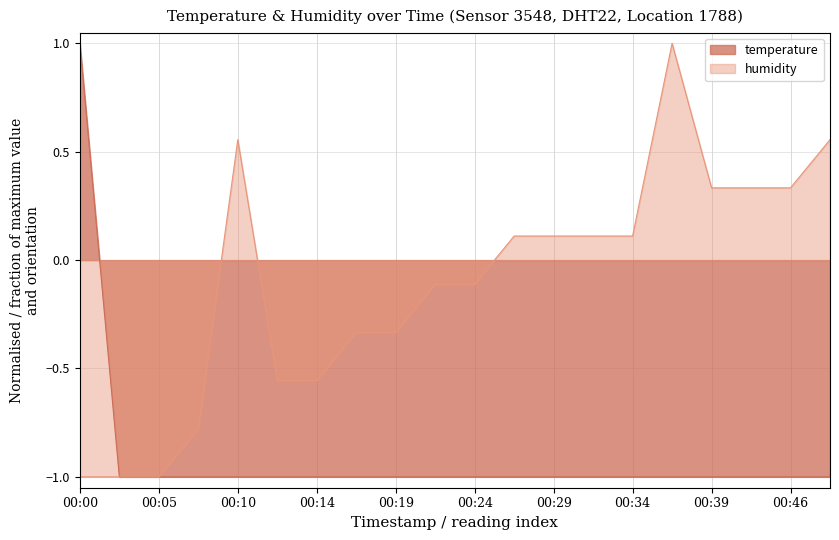

Rank the series by their average value, from lowest to highest.

temperature, humidity